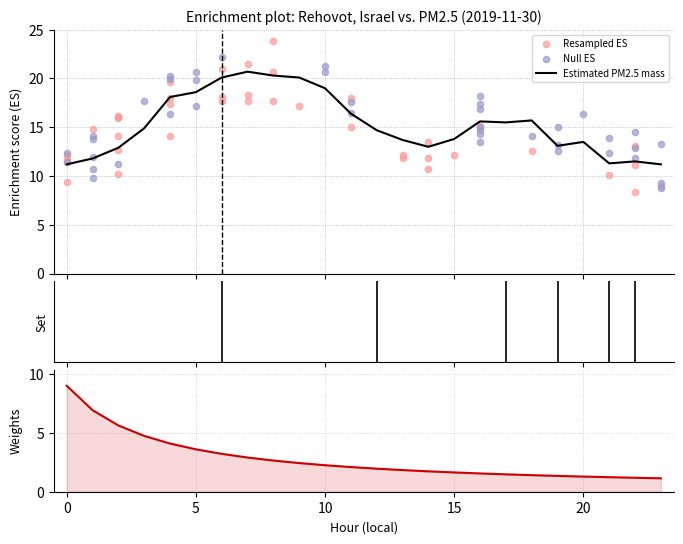

Approximately how many times larger is the value at 11 compared to 15?

1.2